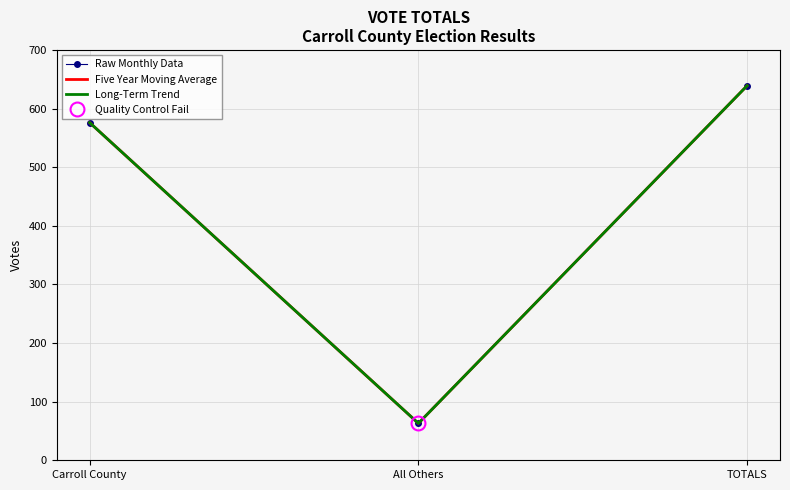

At which label is Five Year Moving Average closest to 351?

Carroll County